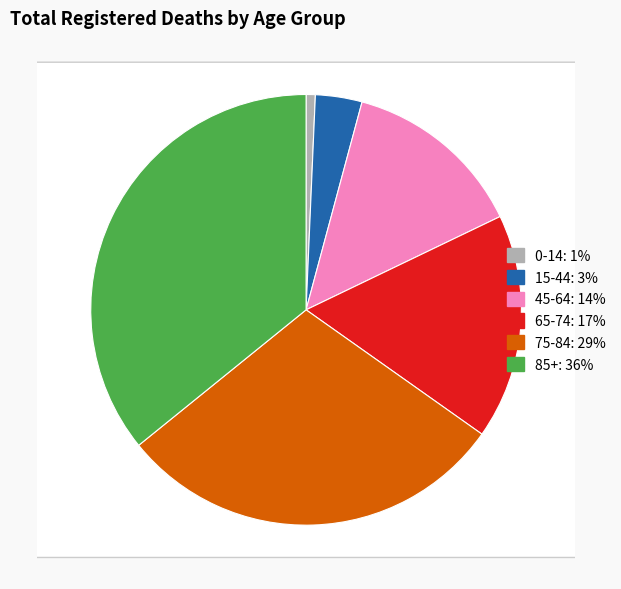

What is the total percentage of 0-14 and 75-84?

30.1%